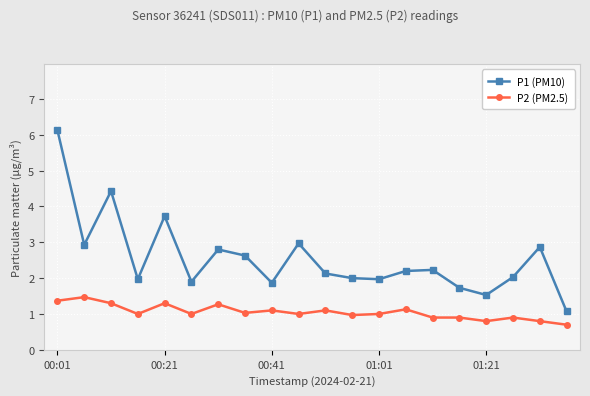

Which series has the largest total across all categories?

P1 (PM10)